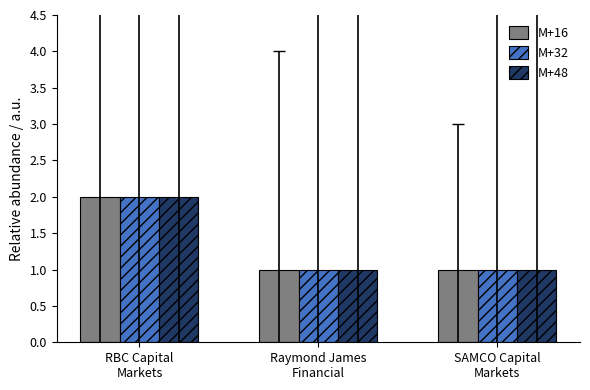

Count the number of categories in the chart.

3